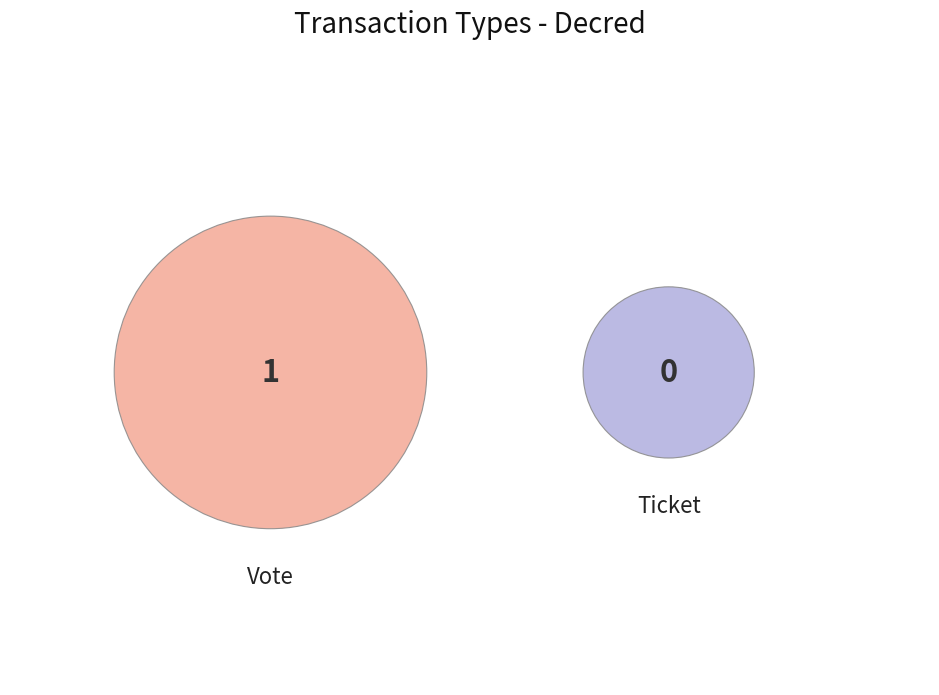

Does Ticket represent more than half of the total?

No